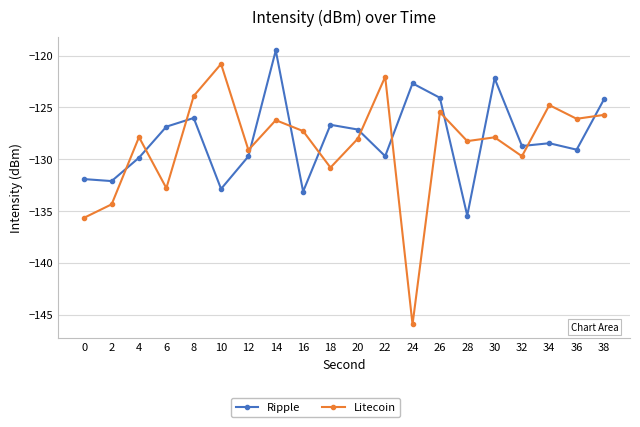

Reading left to right, list all the values displayed in this chart.

Ripple: -131.9	-132.1	-129.8	-126.9	-126.0	-132.9	-129.7	-119.5	-133.1	-126.7	-127.1	-129.7	-122.7	-124.1	-135.4	-122.2	-128.7	-128.5	-129.1	-124.2
Litecoin: -135.6	-134.3	-127.9	-132.8	-123.9	-120.8	-129.1	-126.2	-127.3	-130.8	-128.0	-122.0	-145.9	-125.5	-128.2	-127.9	-129.7	-124.8	-126.1	-125.7